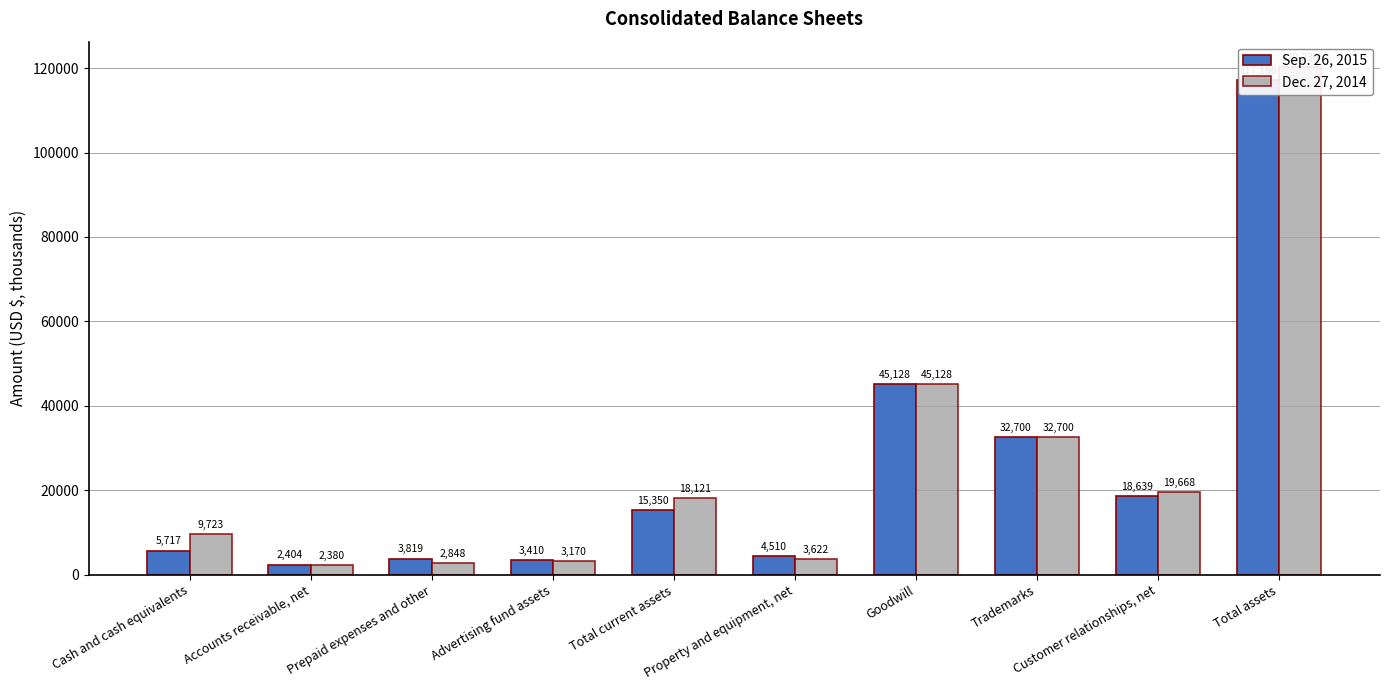

Reading left to right, list all the values displayed in this chart.

Sep. 26, 2015: Cash and cash equivalents=5717	Accounts receivable, net=2404	Prepaid expenses and other=3819	Advertising fund assets=3410	Total current assets=15350	Property and equipment, net=4510	Goodwill=45128	Trademarks=32700	Customer relationships, net=18639	Total assets=117186
Dec. 27, 2014: Cash and cash equivalents=9723	Accounts receivable, net=2380	Prepaid expenses and other=2848	Advertising fund assets=3170	Total current assets=18121	Property and equipment, net=3622	Goodwill=45128	Trademarks=32700	Customer relationships, net=19668	Total assets=120236